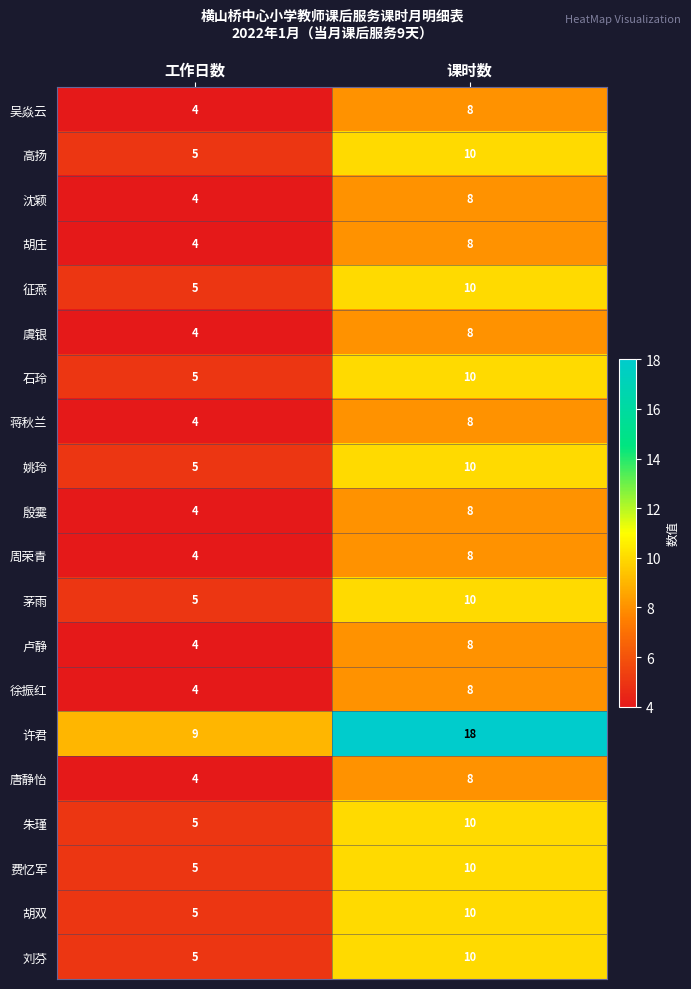

What value does the 许君 series have at 工作日数?

9